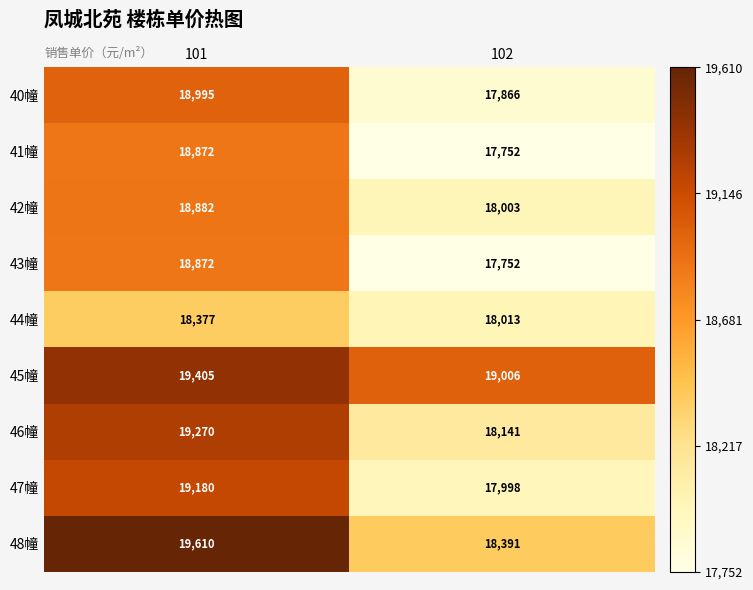

At which category is the sum across all series the highest?

101